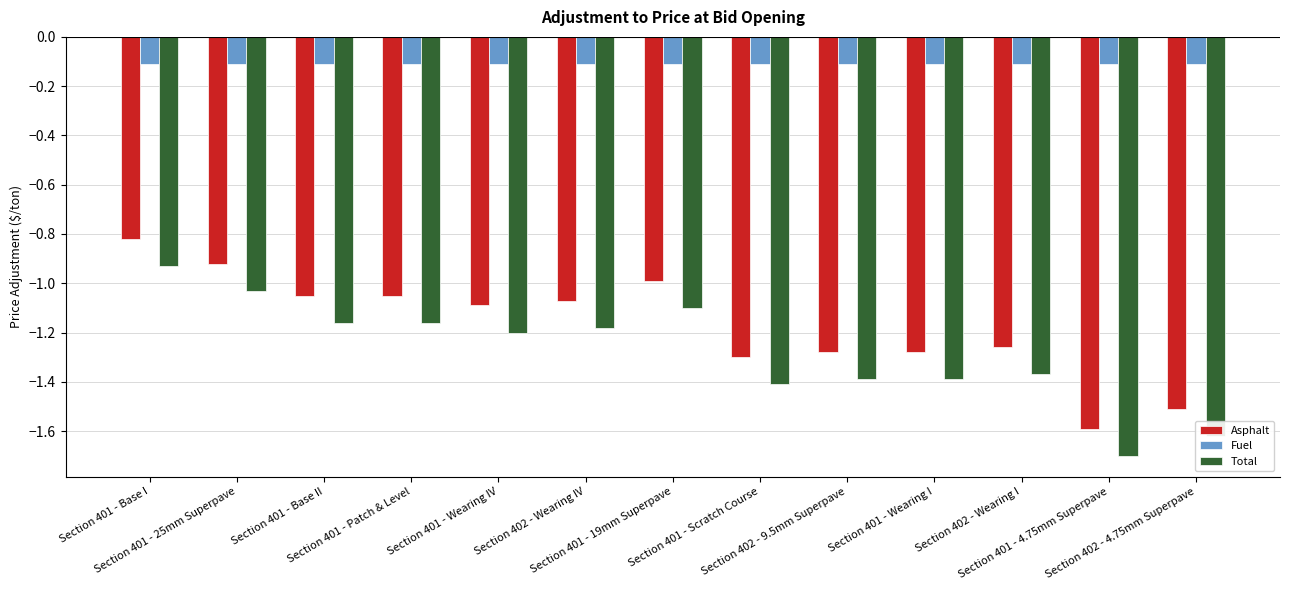

Rank the series by their maximum value, from highest to lowest.

Fuel, Asphalt, Total